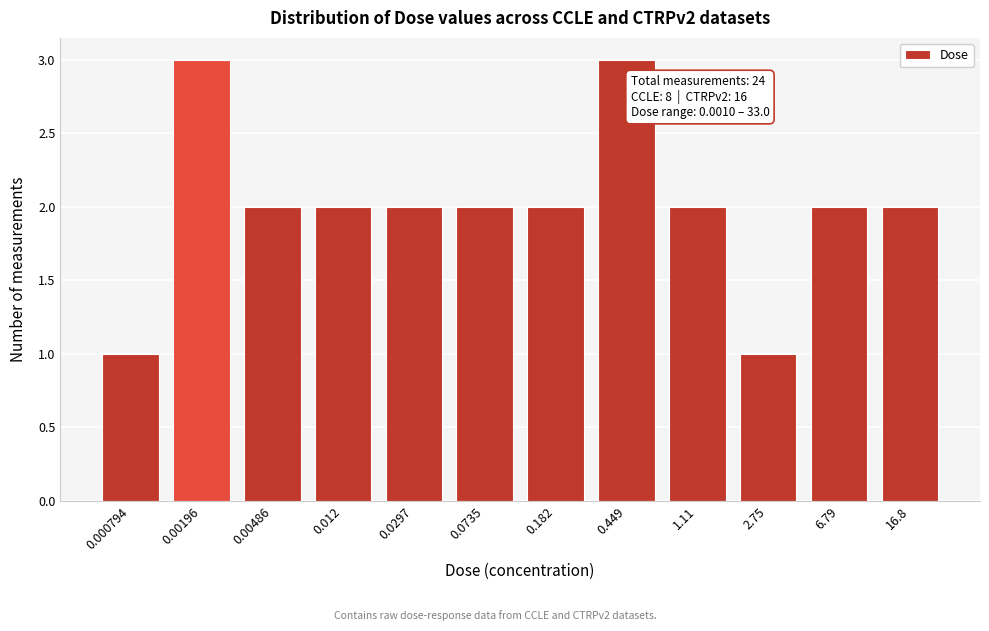

Reading left to right, list all the values displayed in this chart.

1	3	2	2	2	2	2	3	2	1	2	2